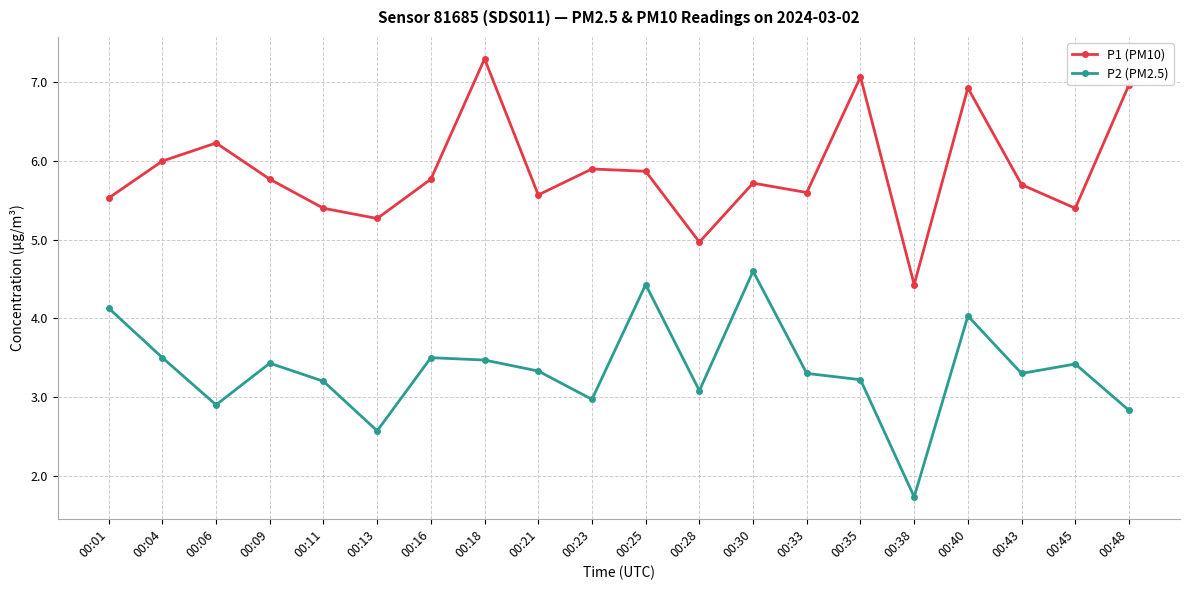

What is the spread (max minus min) of values at 00:04?

2.5